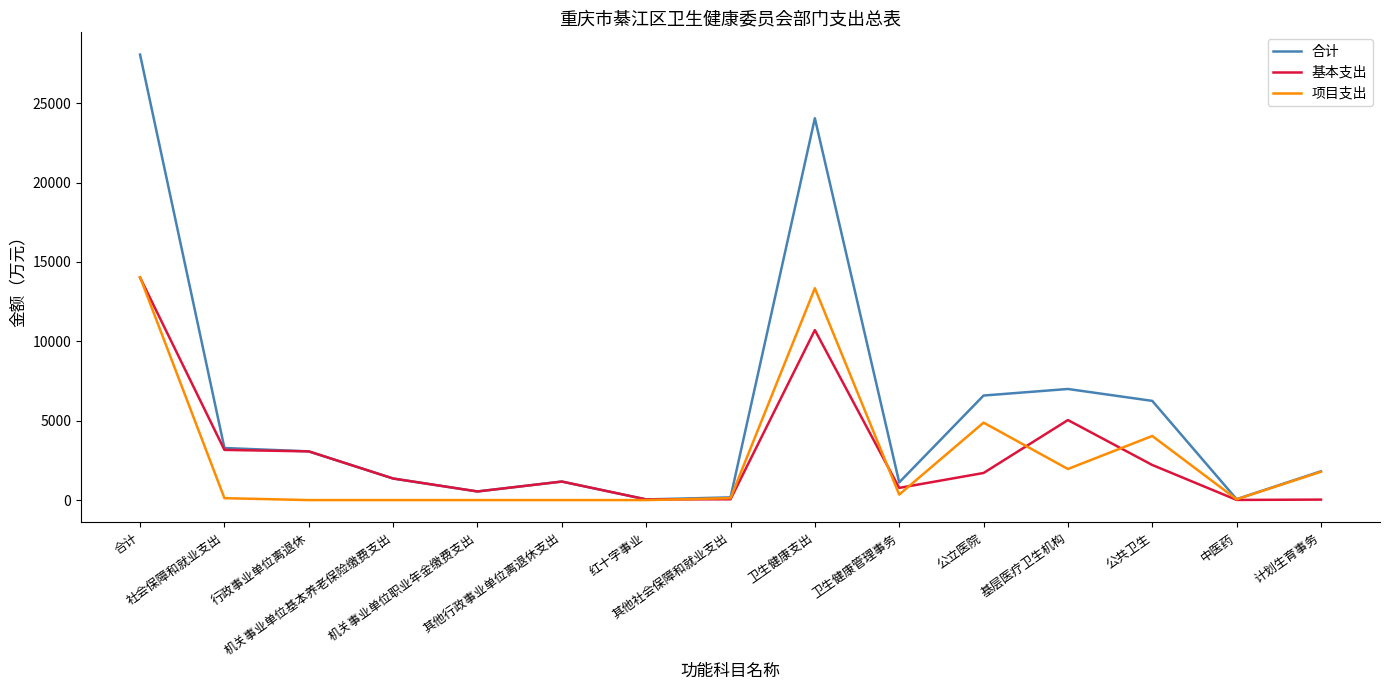

What is the highest value of the 项目支出 series?

14041.7